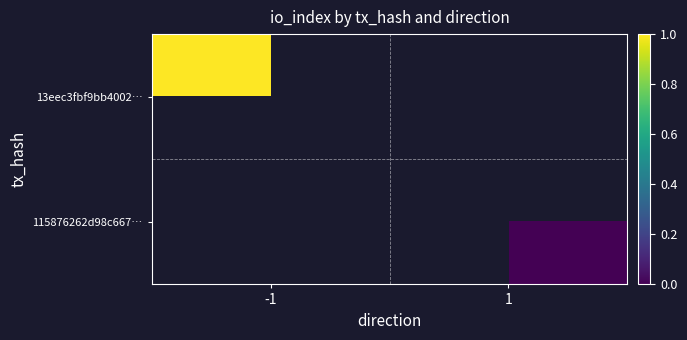

What is the maximum value shown in the chart?

1.0